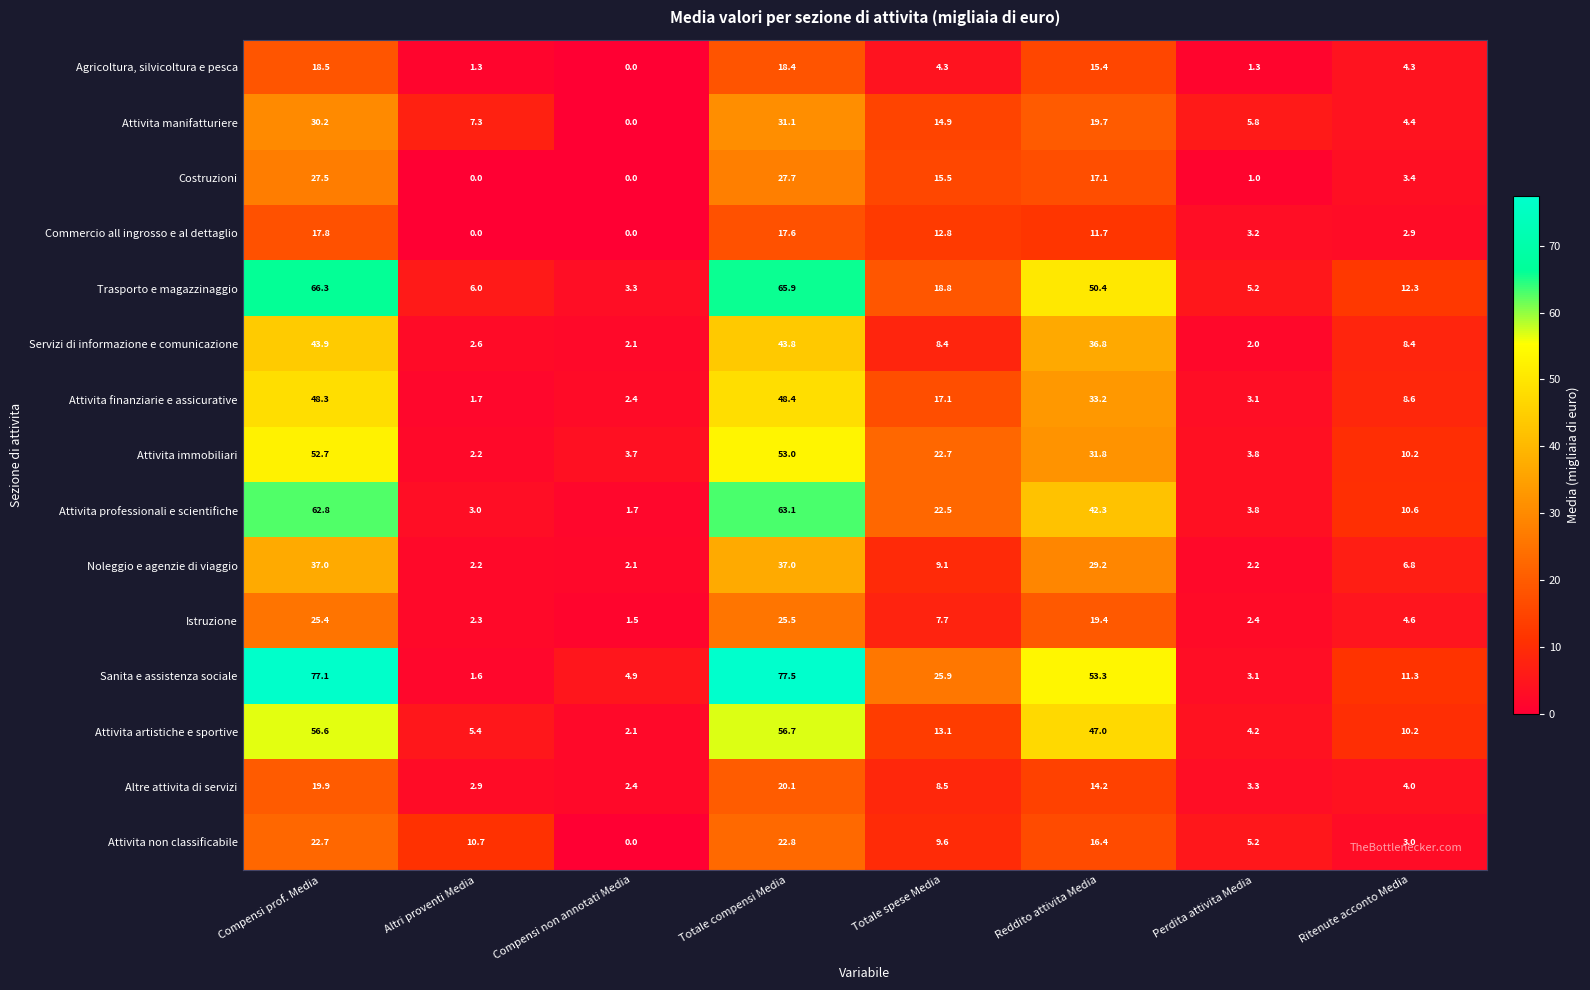

Where does the Agricoltura, silvicoltura e pesca series first go above 4?

Compensi prof. Media